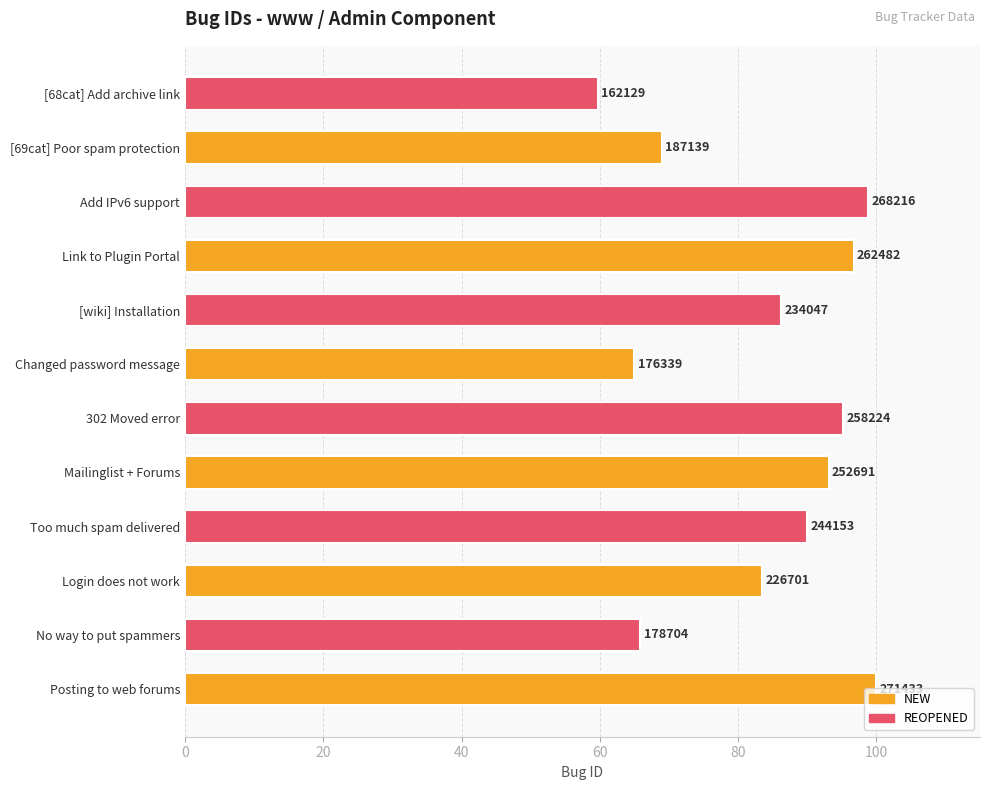

List the labels in order of value, smallest first.

[68cat] Add archive link, Changed password message, No way to put spammers, [69cat] Poor spam protection, Login does not work, [wiki] Installation, Too much spam delivered, Mailinglist + Forums, 302 Moved error, Link to Plugin Portal, Add IPv6 support, Posting to web forums